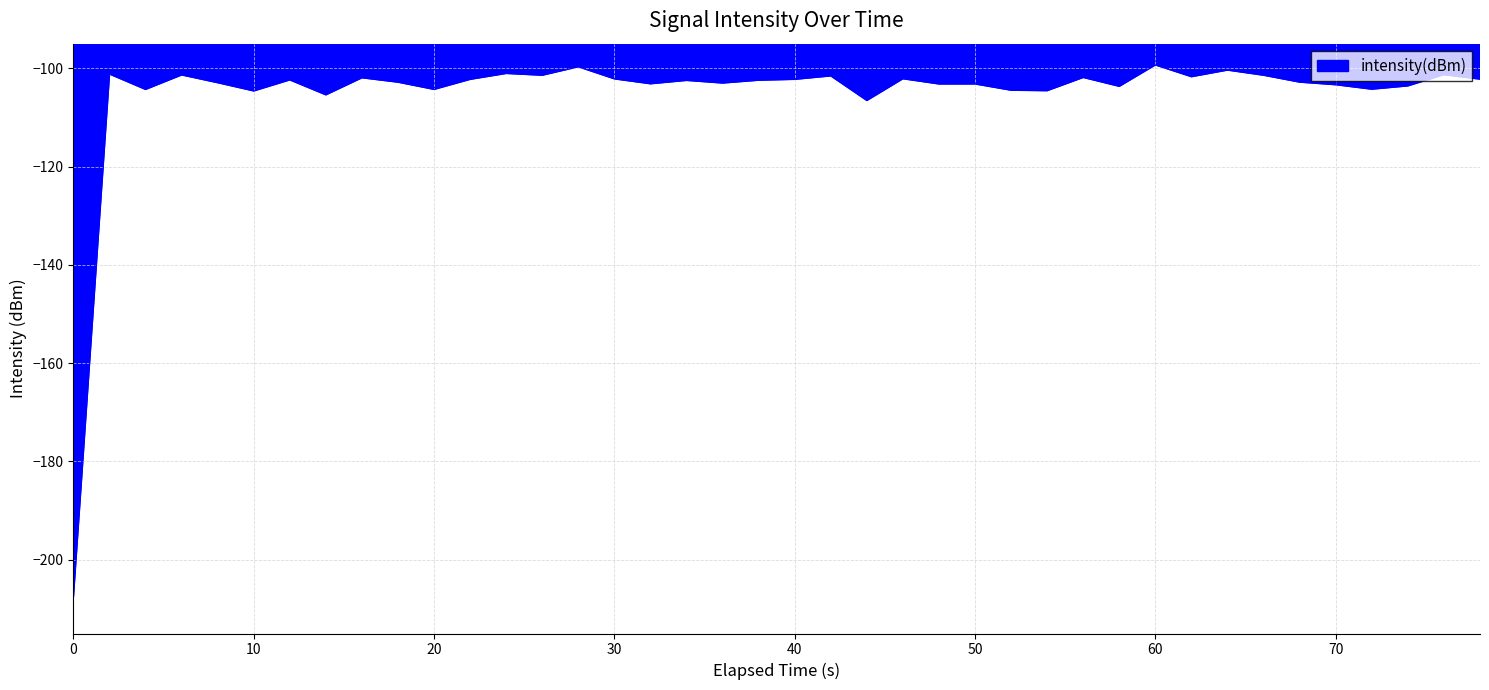

Does the chart display data point markers on the line(s)?

No